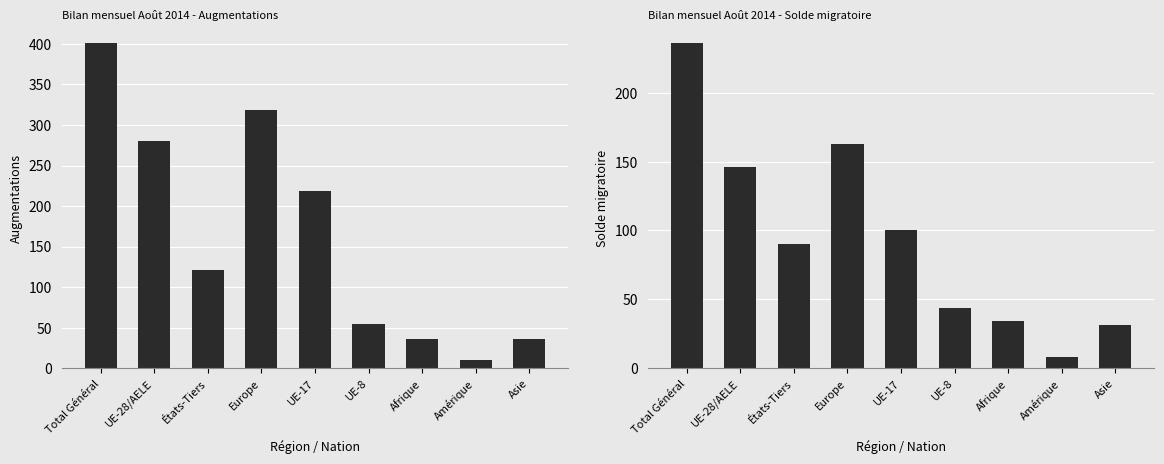

The value of Solde migratoire at Asie is 43. True or false?

False